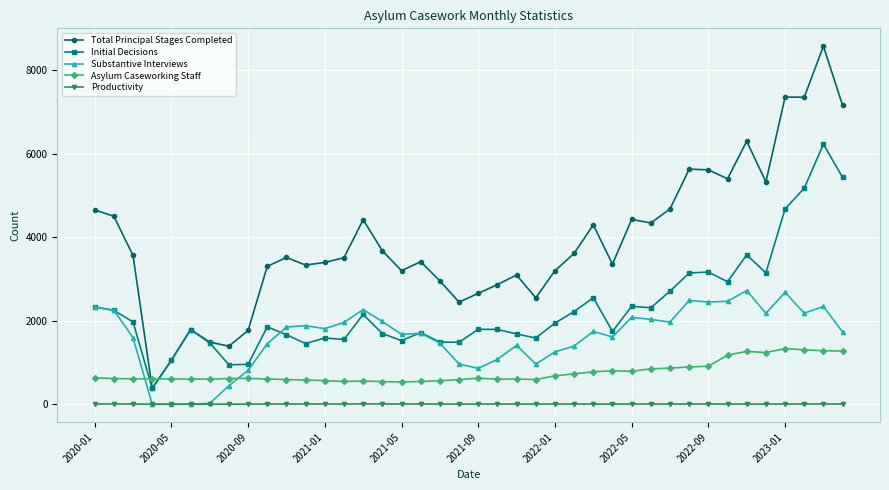

True or false: Productivity and Initial Decisions cross at least once.

False